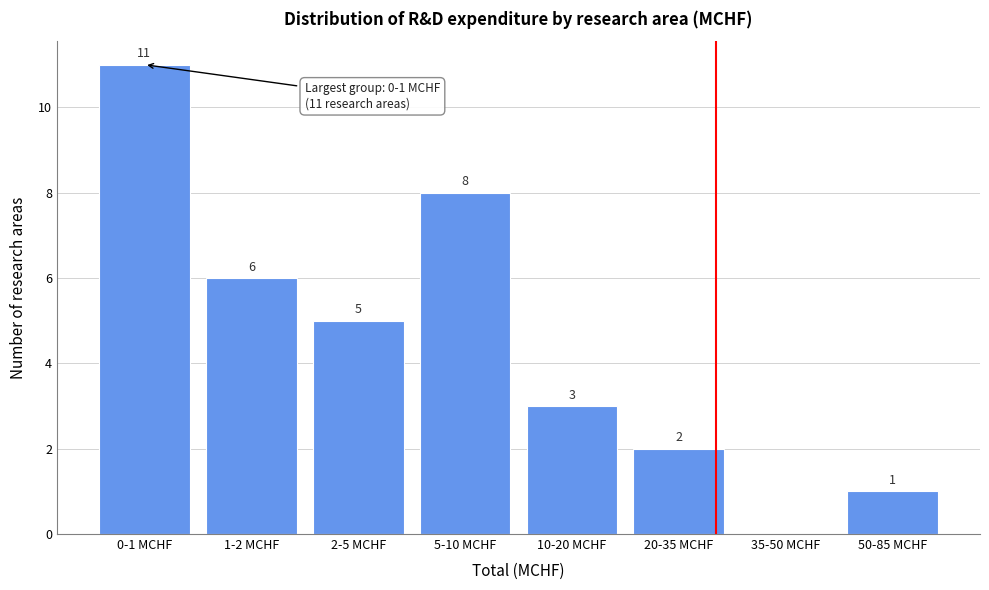

Reading left to right, list all the values displayed in this chart.

0-1 MCHF=11	1-2 MCHF=6	2-5 MCHF=5	5-10 MCHF=8	10-20 MCHF=3	20-35 MCHF=2	35-50 MCHF=0	50-85 MCHF=1